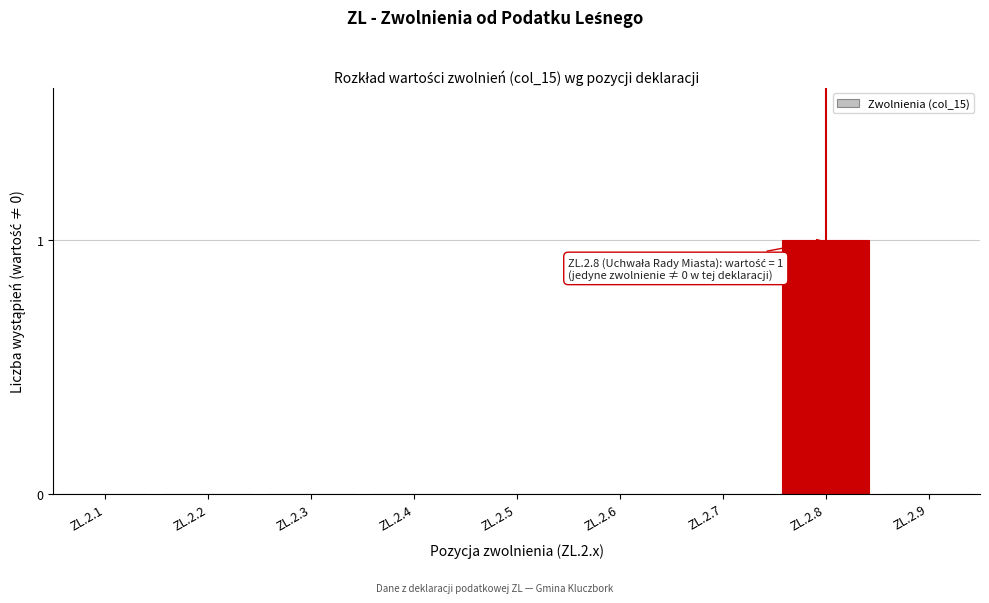

Reading left to right, transcribe all the data shown in this chart.

ZL.2.1=0	ZL.2.2=0	ZL.2.3=0	ZL.2.4=0	ZL.2.5=0	ZL.2.6=0	ZL.2.7=0	ZL.2.8=1	ZL.2.9=0